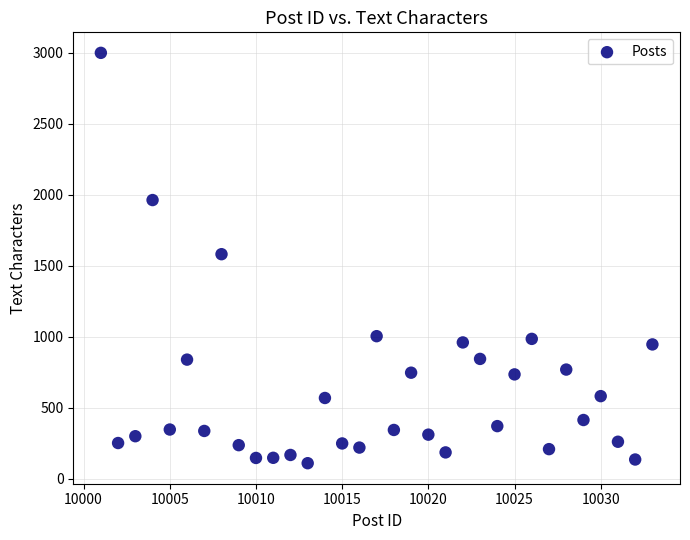

What is the range of Y values (max minus min)?

2888